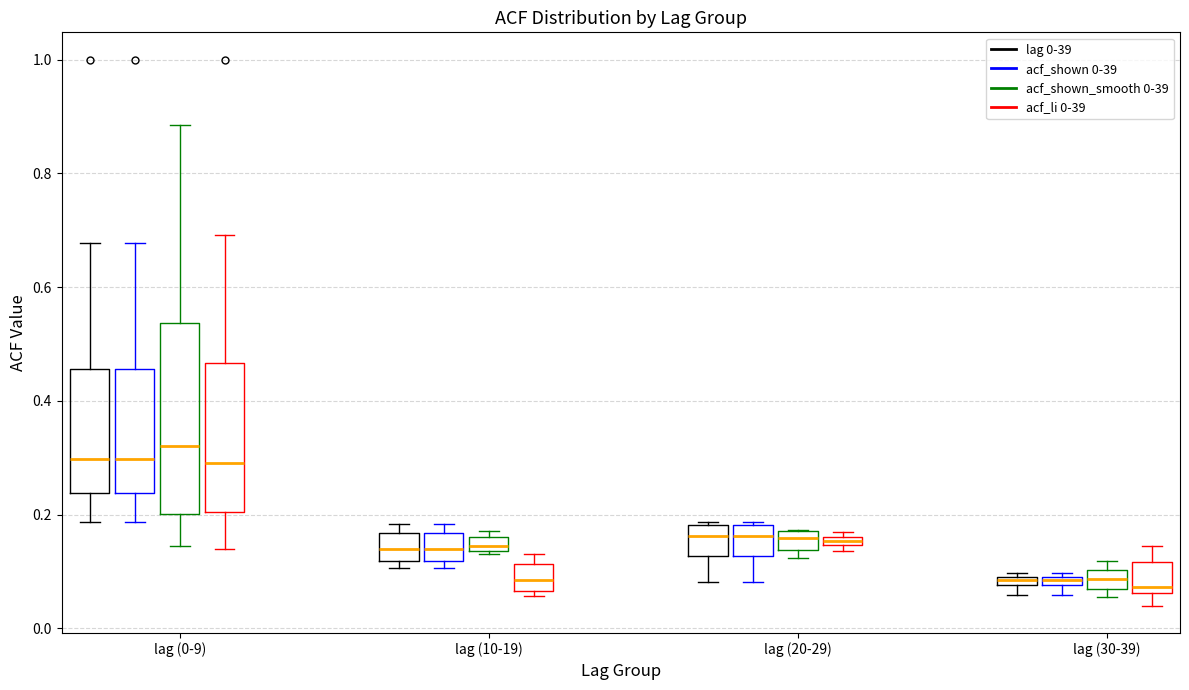

Which box's median line is the highest?

lag (0-9) (acf_shown_smooth 0-39)